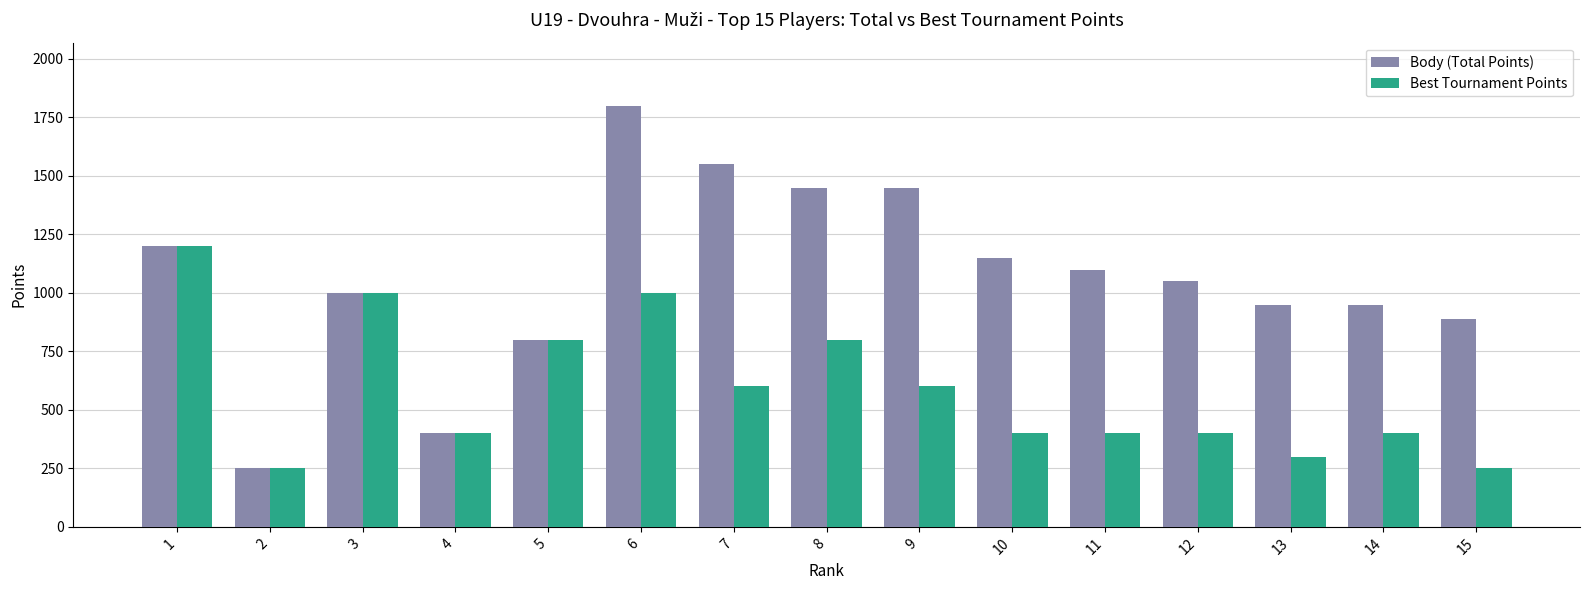

At 8, list the series in order from smallest to largest.

Best Tournament Points, Body (Total Points)